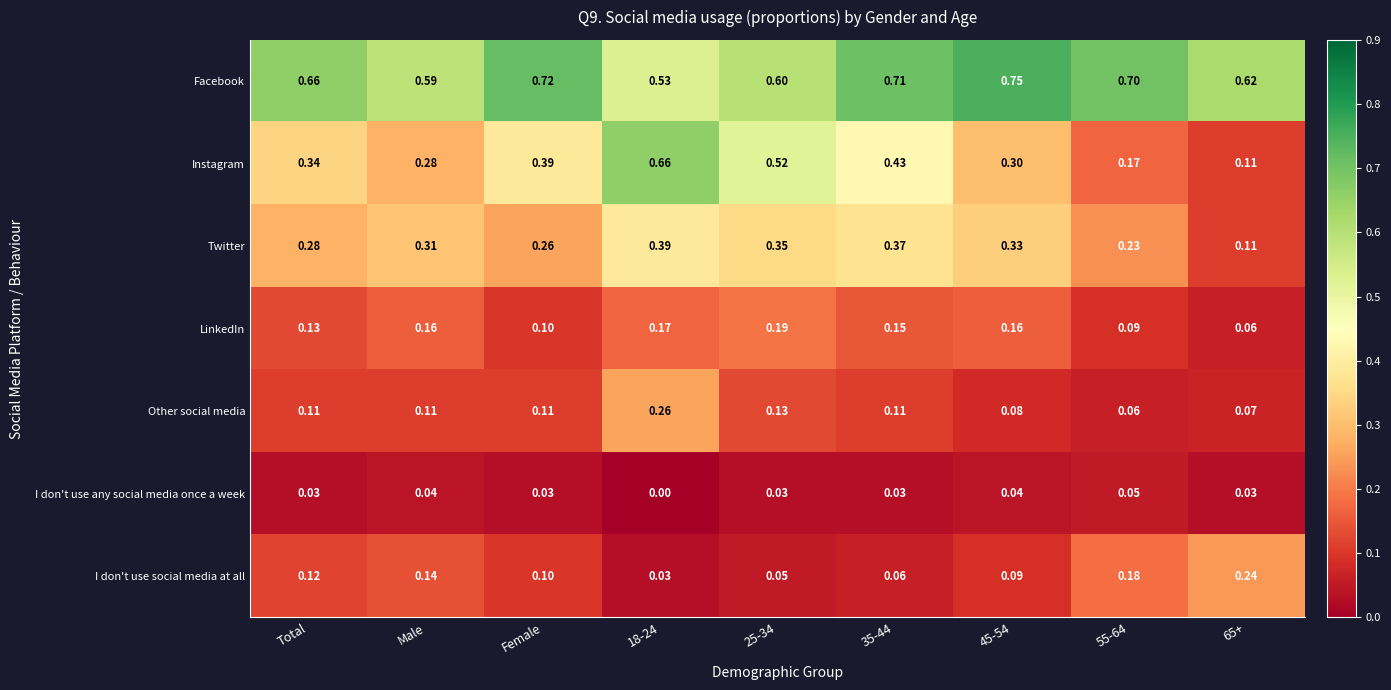

At Total, list the series in order from smallest to largest.

I don't use any social media once a week, Other social media, I don't use social media at all, LinkedIn, Twitter, Instagram, Facebook